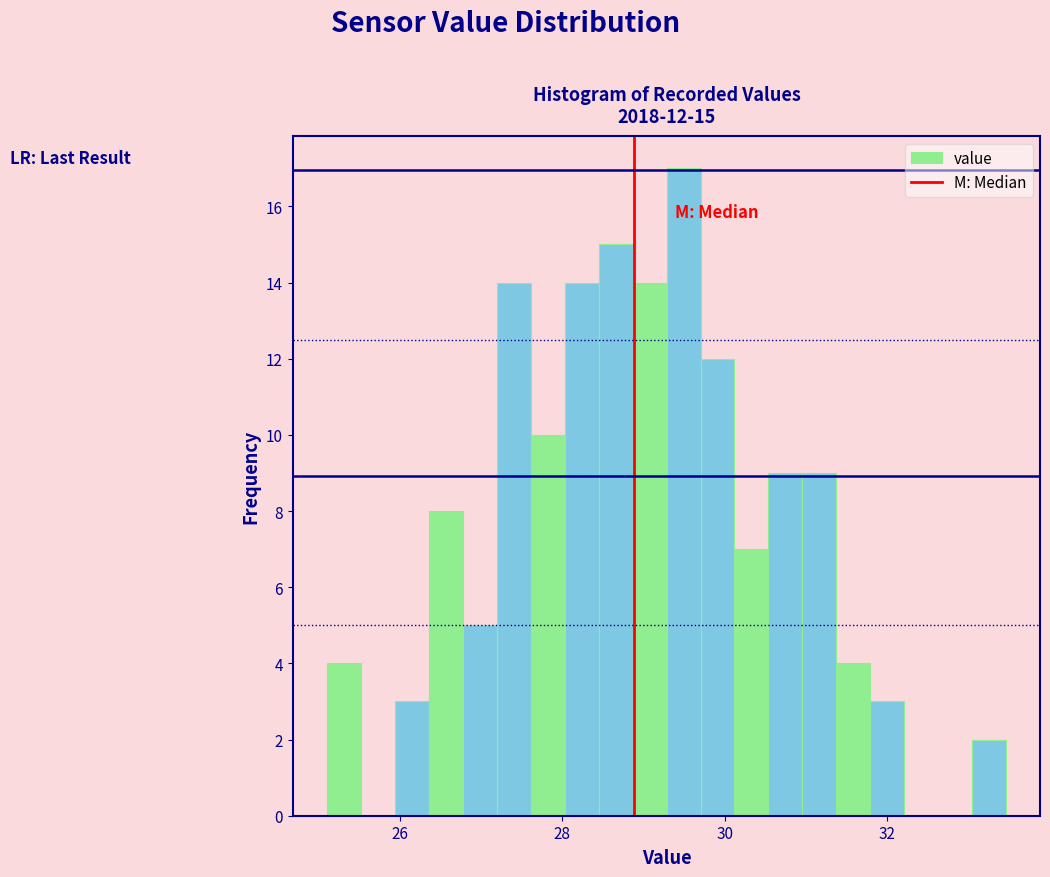

Around what value on the x-axis is the tallest bar? Give the approximate position of its centre, as read against the axis.

29.4